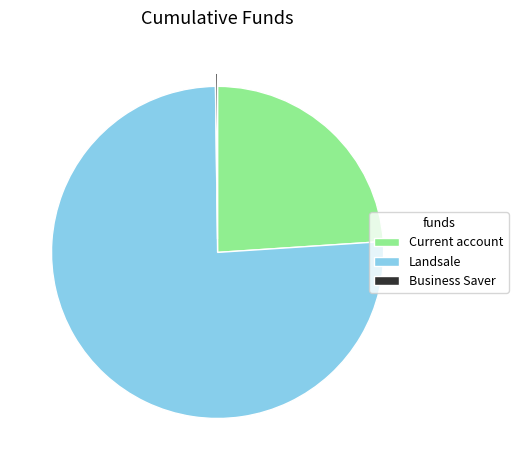

Is it true that Landsale is 76% of the pie?

True